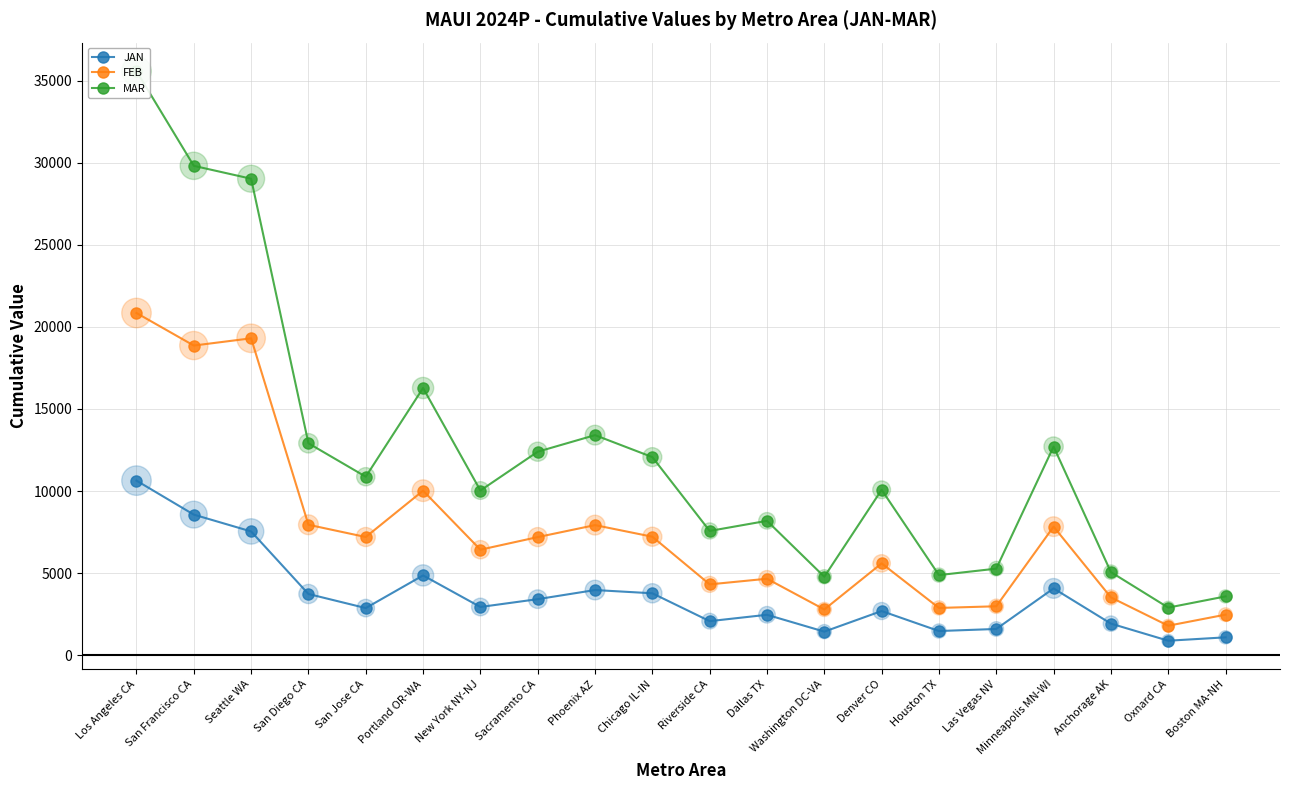

Which series has the widest spread of Y values?

MAR